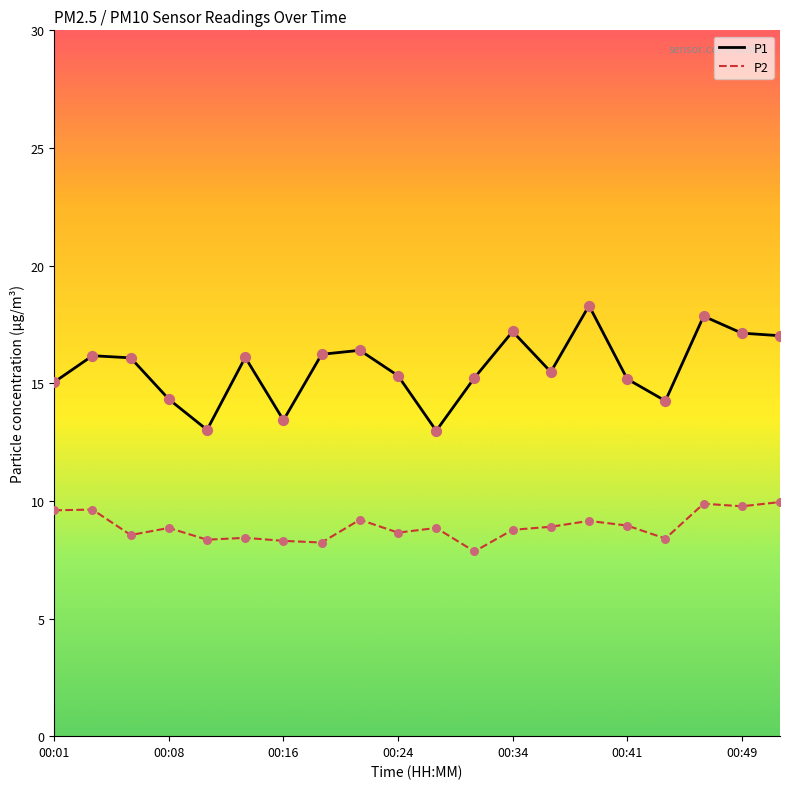

What is the difference between the maximum and minimum values in the P1 series?

5.3